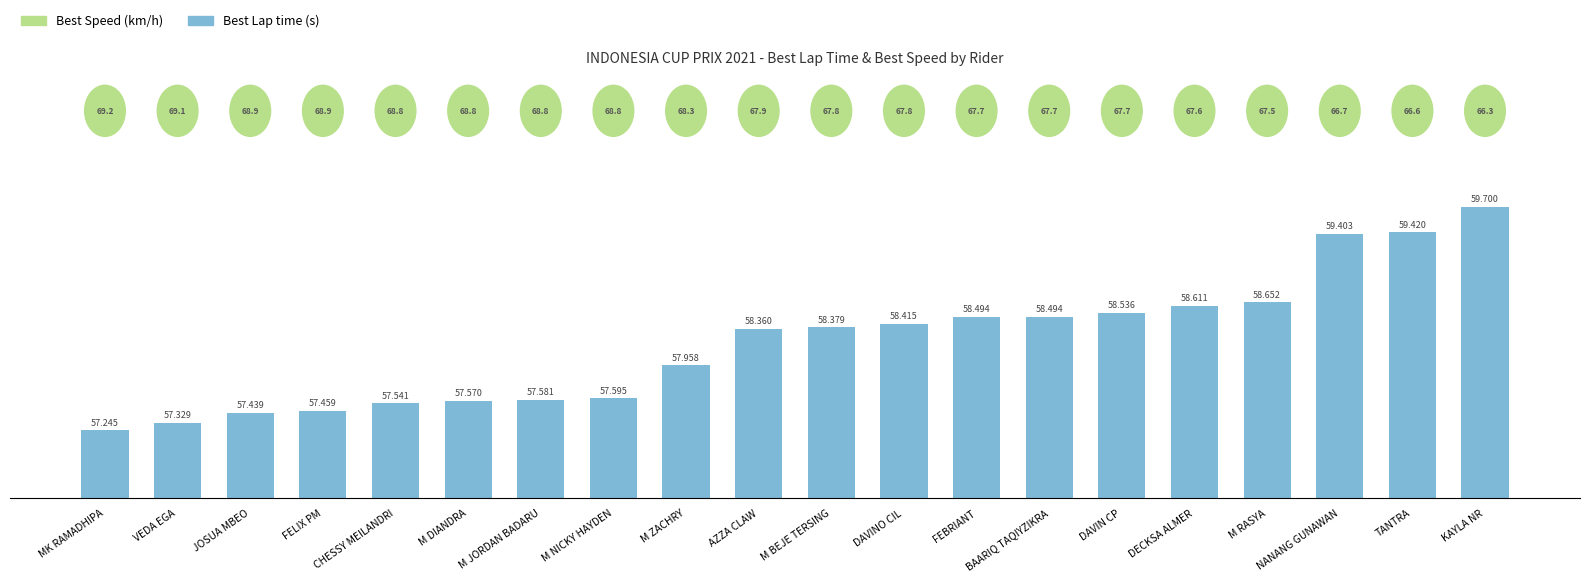

How many series are shown in this chart?

1